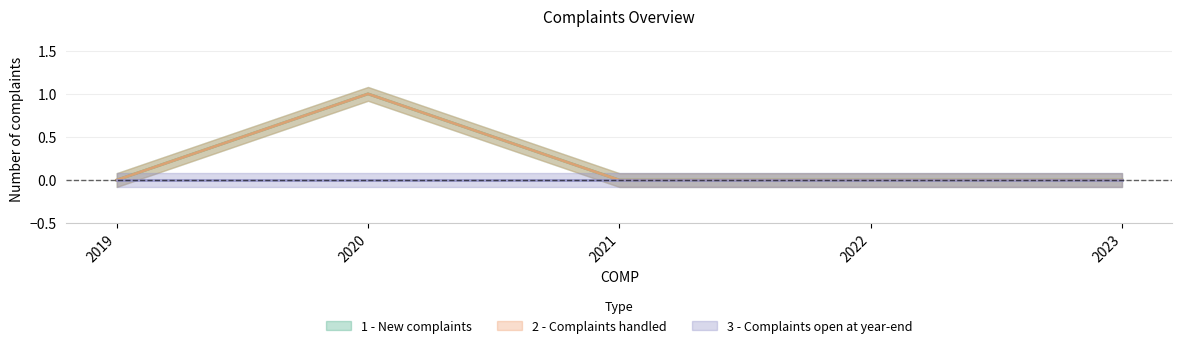

Which category has the highest value in the 1 - New complaints series?

2020